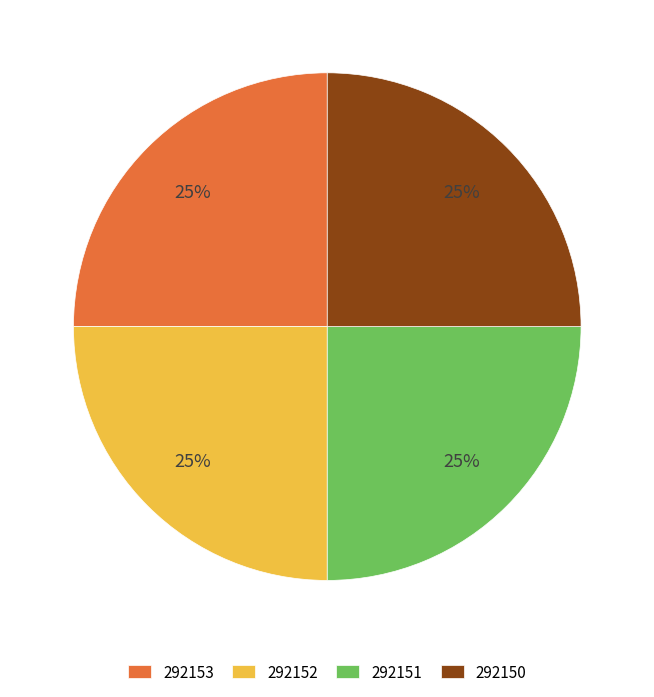

How many slices are in this pie chart?

4